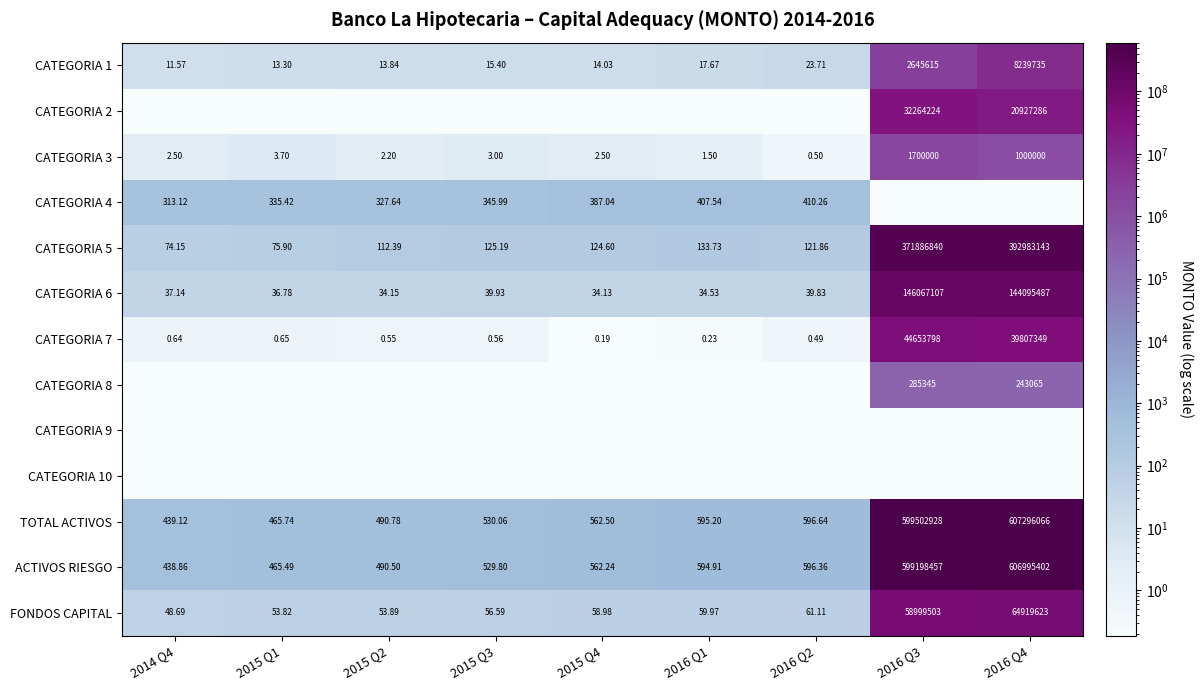

Rank the series by their maximum value, from highest to lowest.

TOTAL ACTIVOS, ACTIVOS RIESGO, CATEGORIA 5, CATEGORIA 6, FONDOS CAPITAL, CATEGORIA 7, CATEGORIA 2, CATEGORIA 1, CATEGORIA 3, CATEGORIA 8, CATEGORIA 4, CATEGORIA 9, CATEGORIA 10